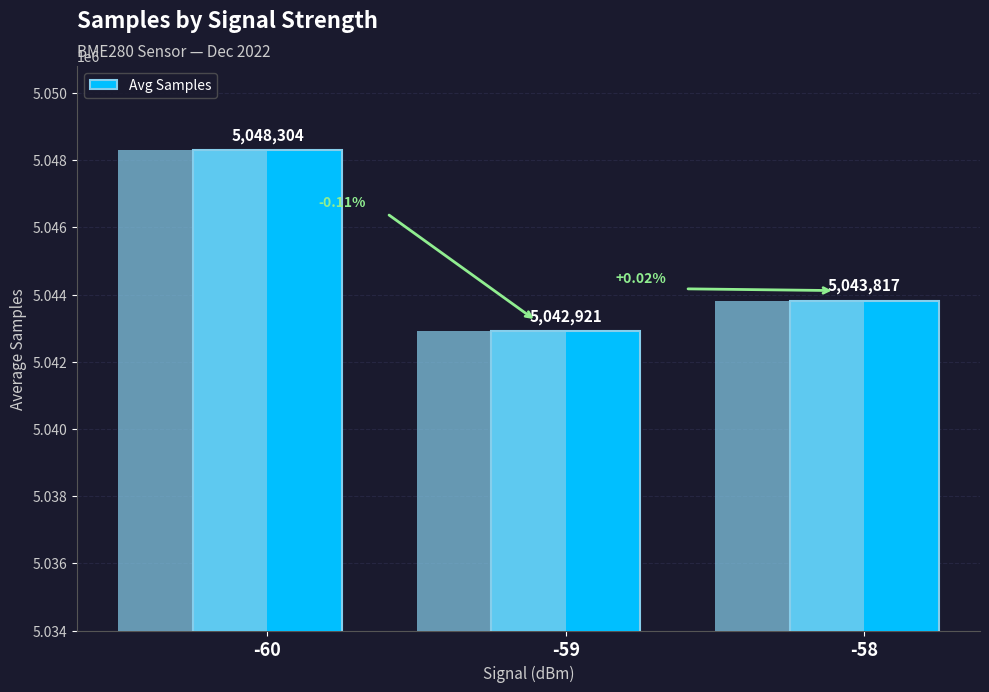

Rank the categories by value from lowest to highest.

-59, -58, -60